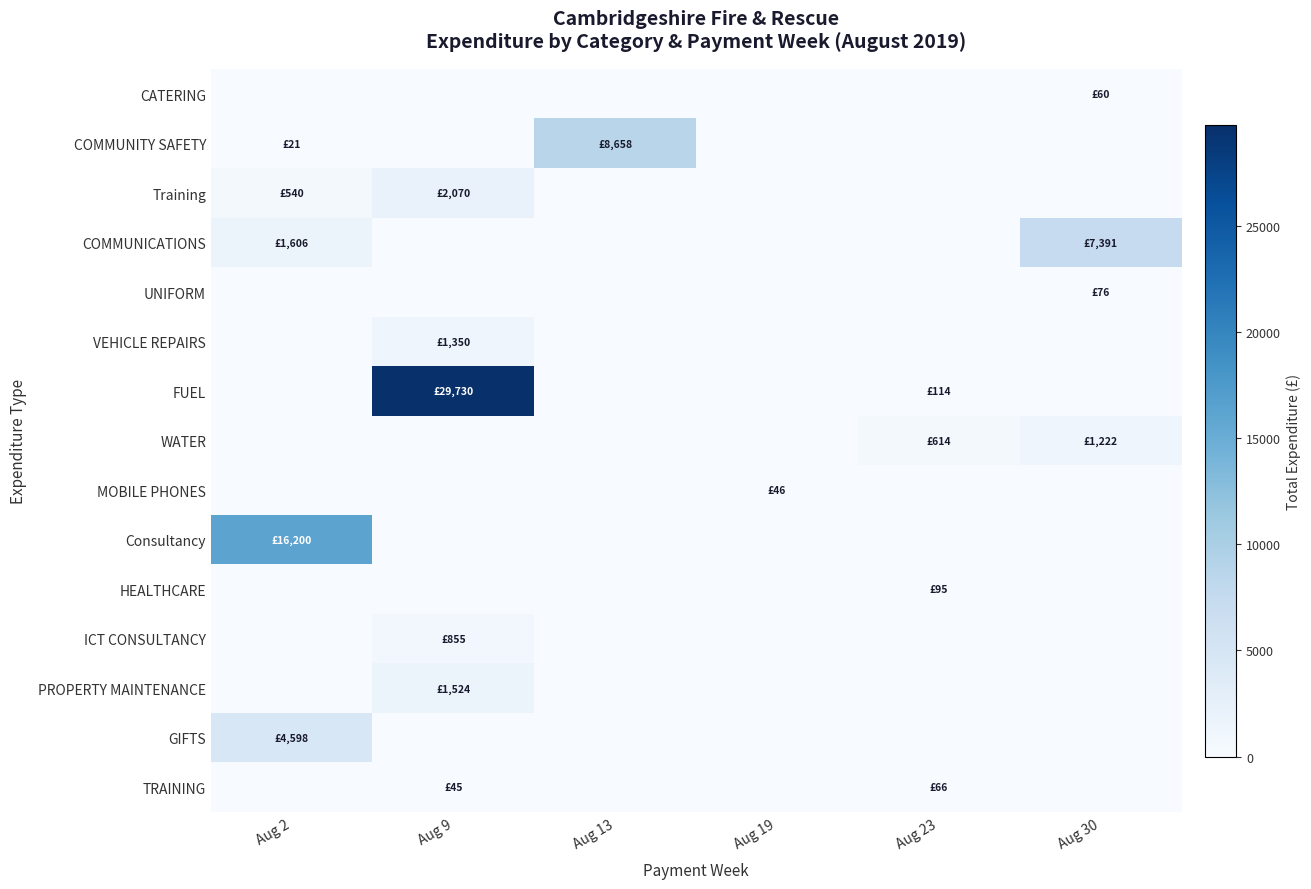

What is the total value across all series at Aug 13?

8658.0